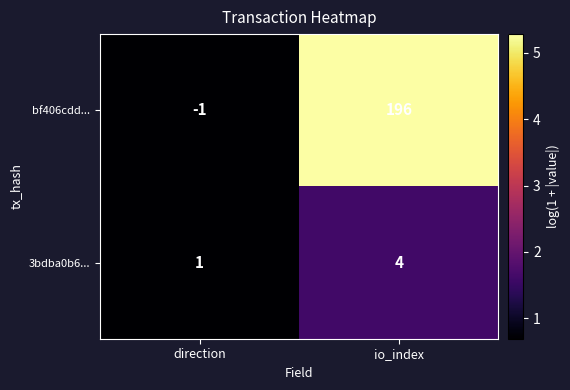

Rank the series at direction from lowest to highest value.

bf406cdd..., 3bdba0b6...